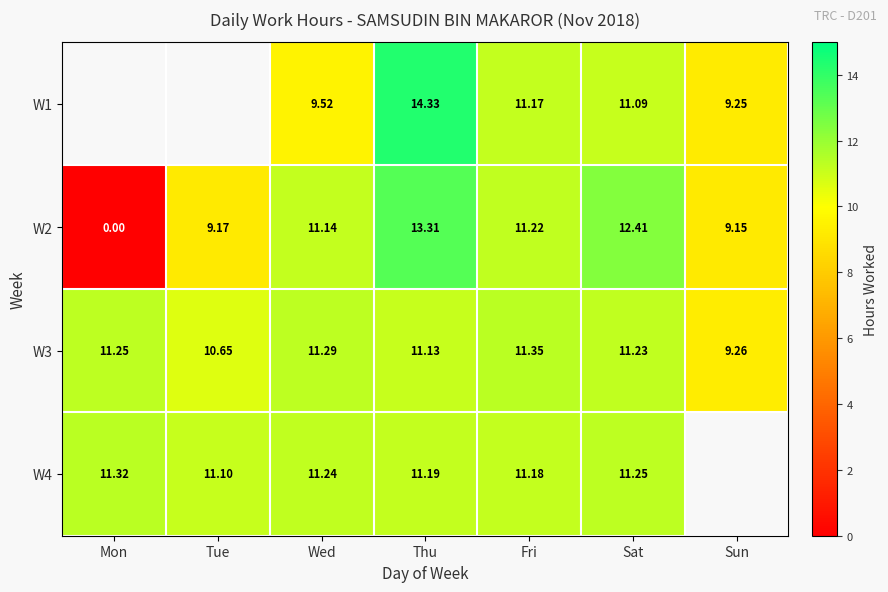

At which label is W2 closest to 6?

Sun